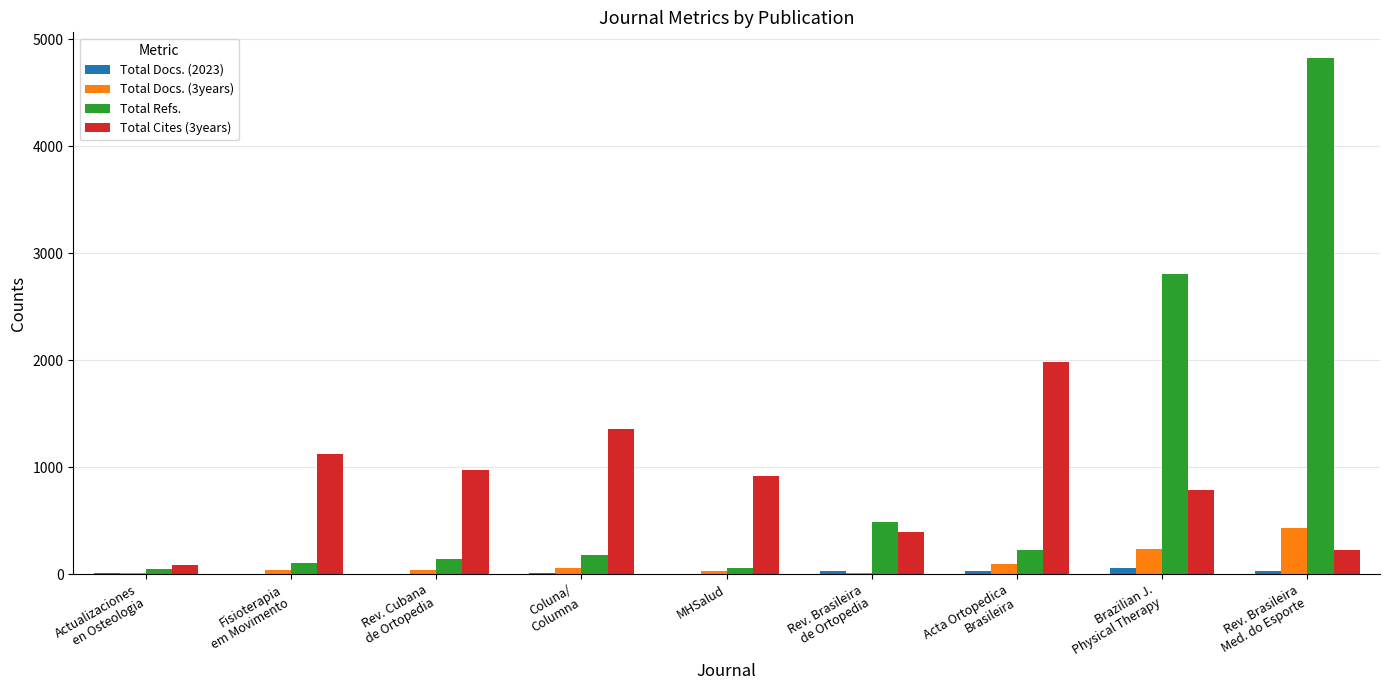

The Total Cites (3years) series shows 920 at MHSalud. True or false?

True